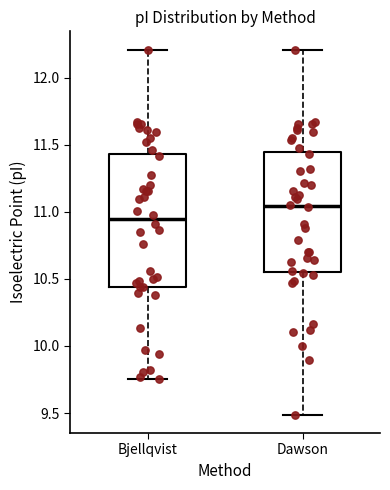

Reading left to right, transcribe this box plot: for each box, give where its median line is, the range the box spans, and where its two whiskers end, as read against the y-axis. The values are not printed on the chart, so give them approximately, as read against the axis.

Bjellqvist: median 10.95, box 10.45 to 11.45, whiskers 9.75 to 12.20
Dawson: median 11.05, box 10.55 to 11.45, whiskers 9.50 to 12.20